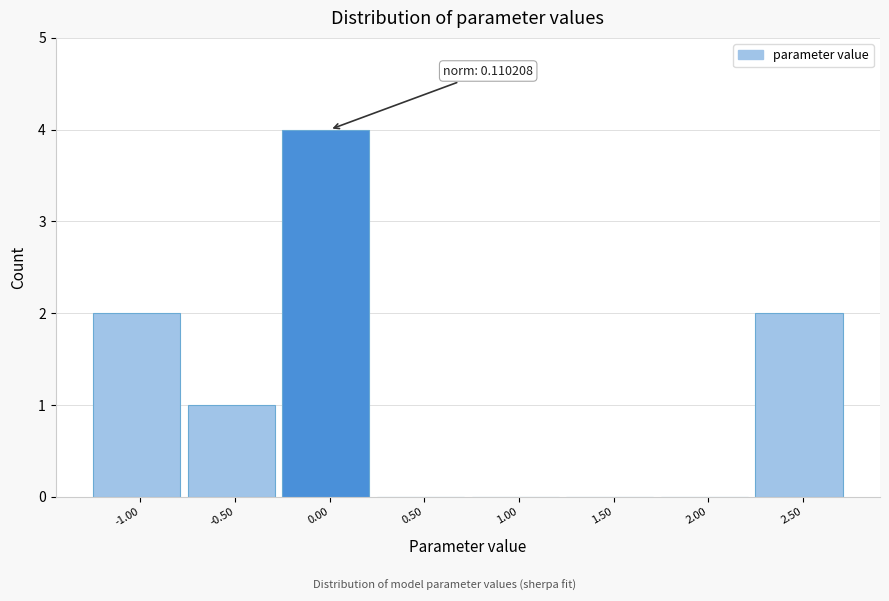

Reading left to right, what are all the values shown in this chart?

-1.00=2	-0.50=1	0.00=4	0.50=0	1.00=0	1.50=0	2.00=0	2.50=2